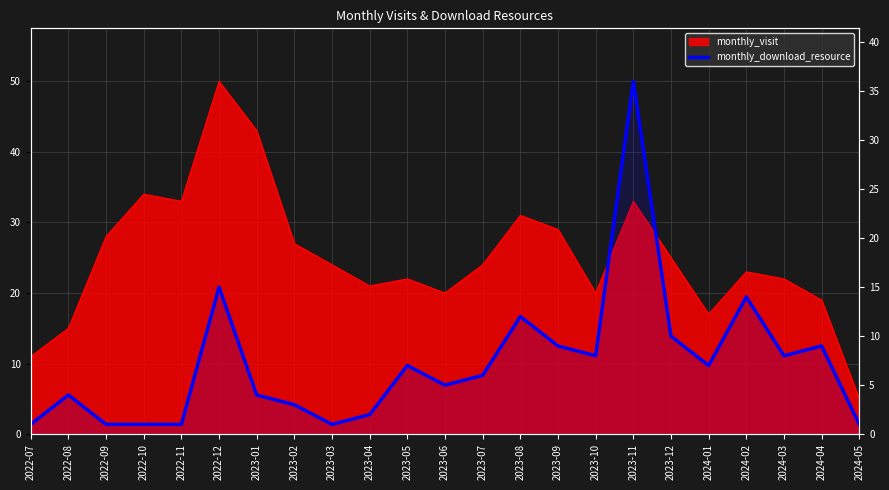

Reading right to left, transcribe all the data shown in this chart.

1	9	8	14	7	10	36	8	9	12	6	5	7	2	1	3	4	15	1	1	1	4	1